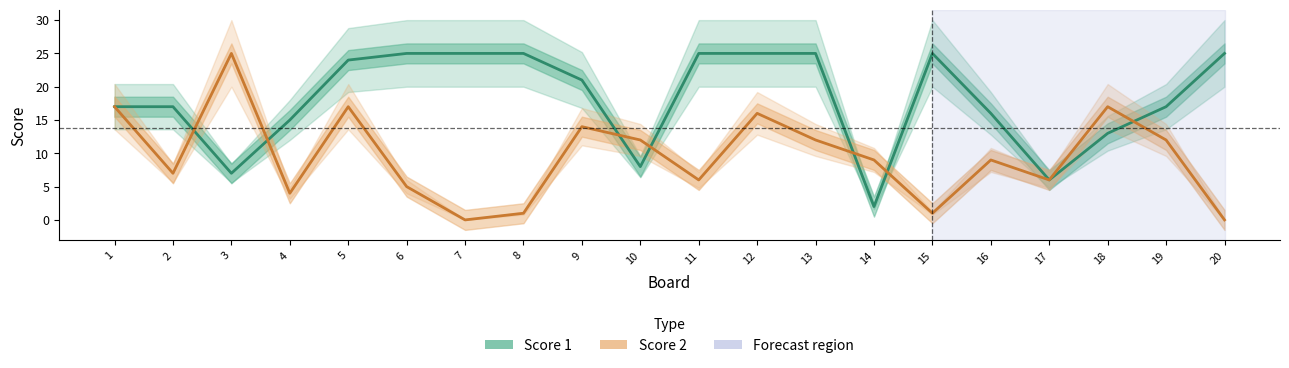

At how many categories does at least one series exceed 2?

20